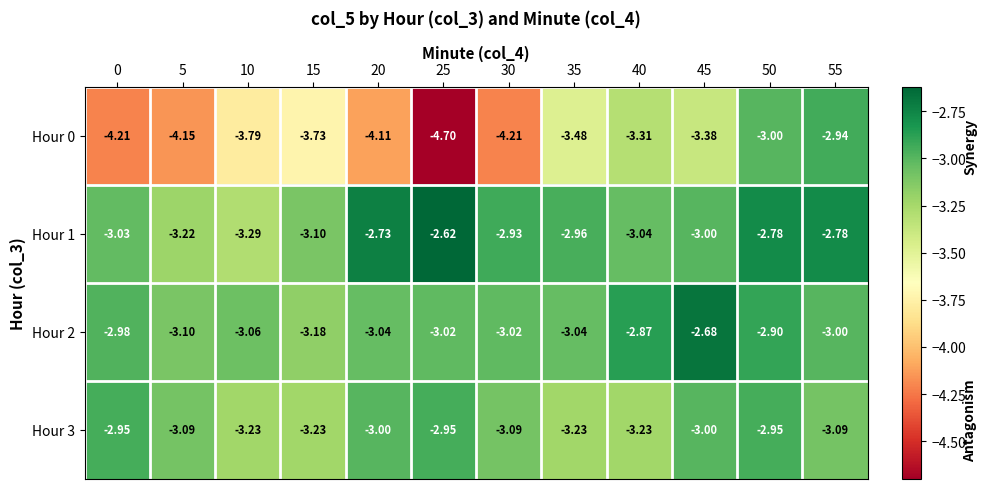

Is the value of Hour 0 at 55 greater than the value of Hour 2 at 30?

Yes